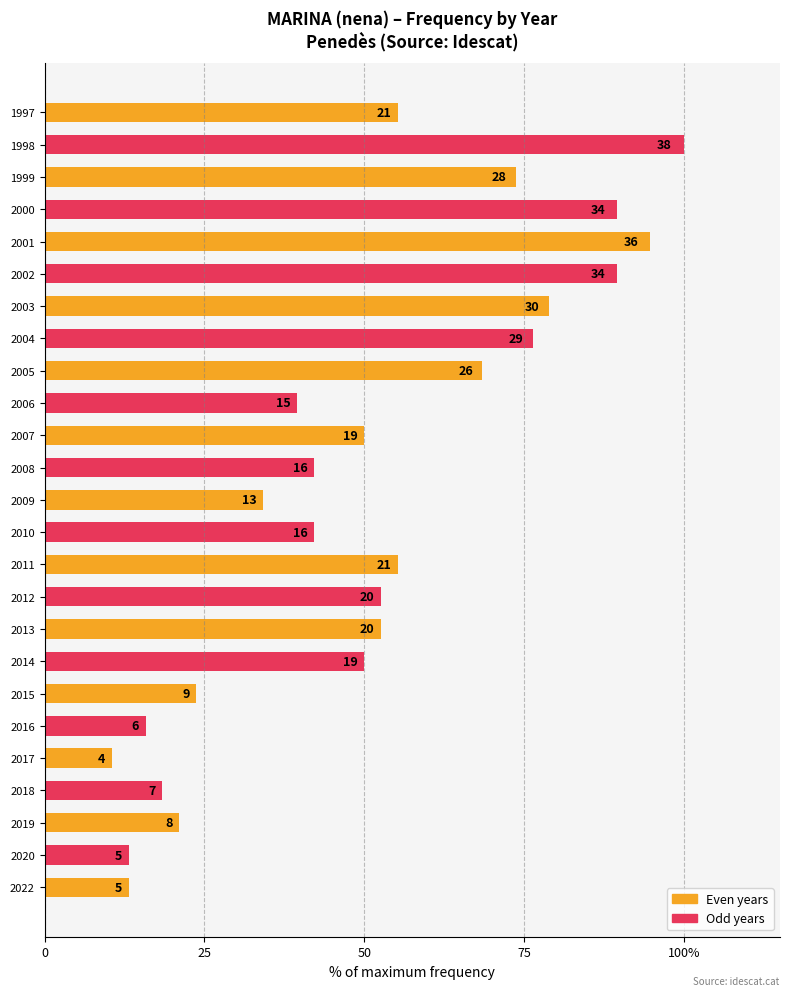

How many values exceed 50?

12